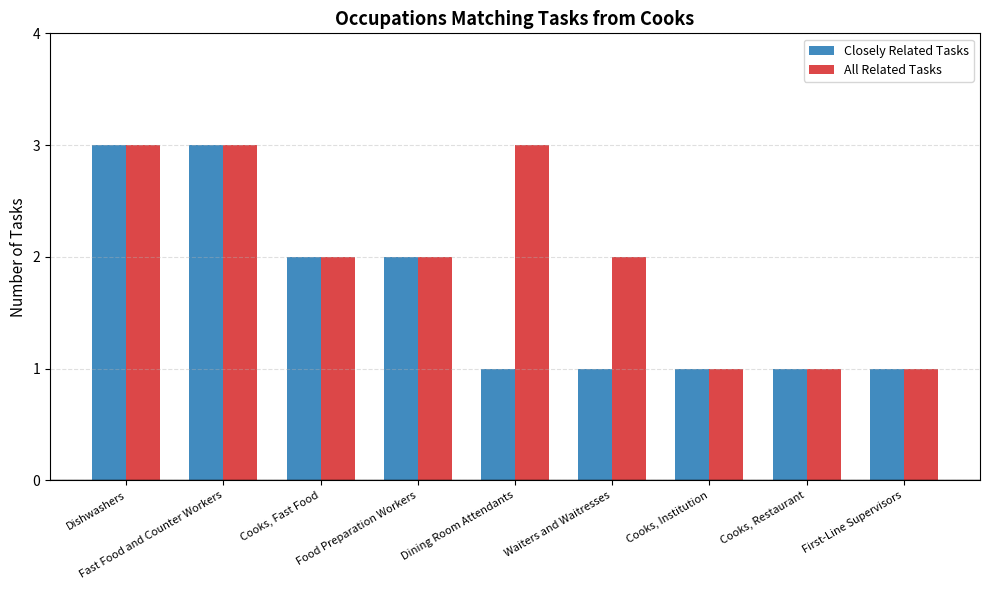

Which series has the largest total across all categories?

All Related Tasks